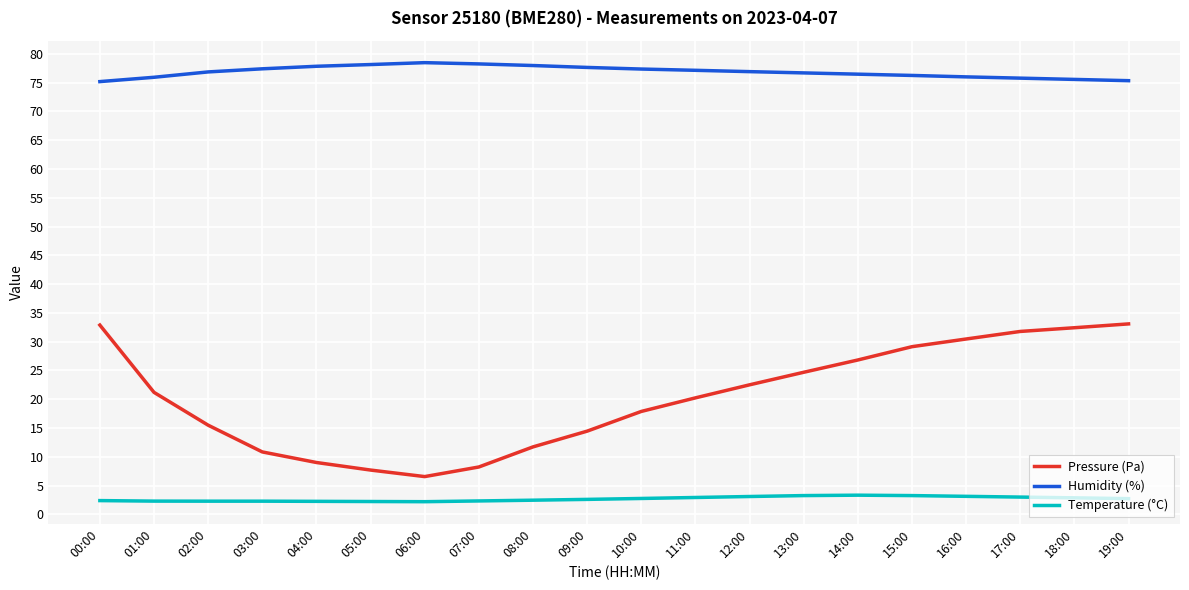

What position from the right is 10:00?

10